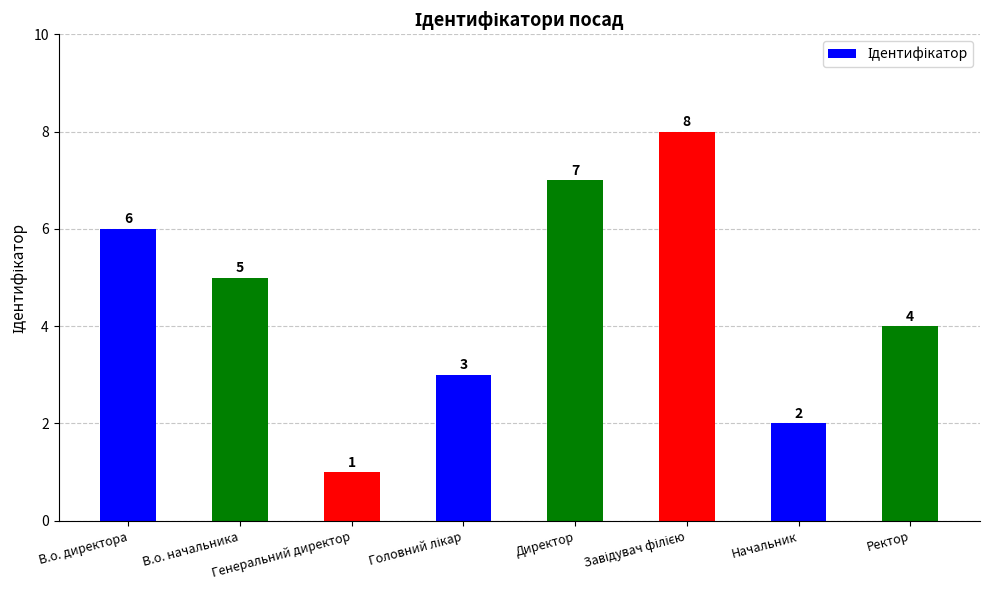

Where does the data first go above 5?

В.о. директора